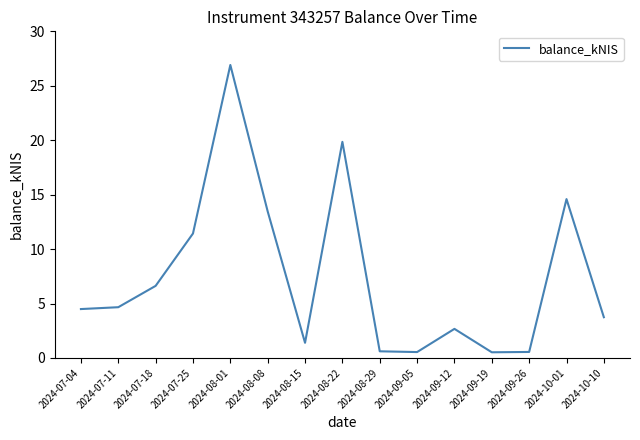

What is the difference between the values at 2024-08-08 and 2024-10-01?

1.1